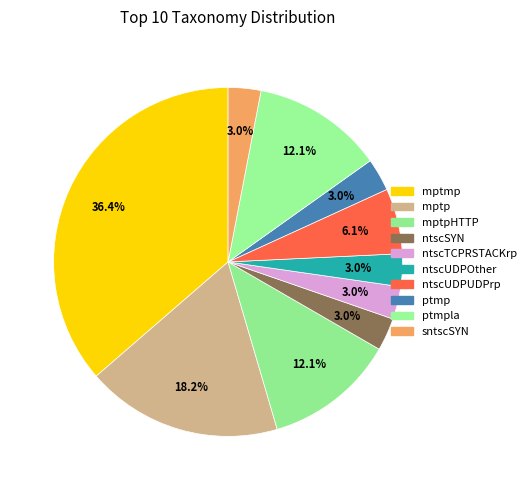

Count the number of slices in the pie.

10